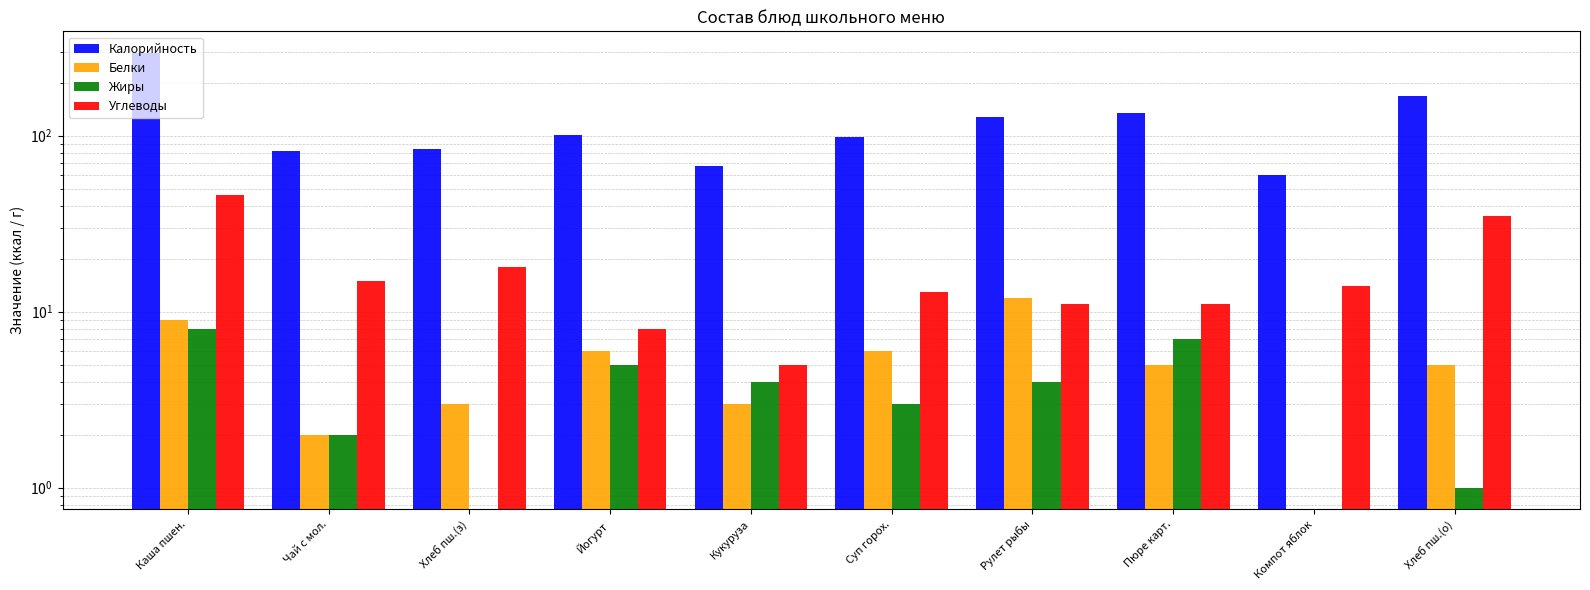

Between Каша пшен. and Хлеб пш.(з), which series saw the biggest shift?

Калорийность